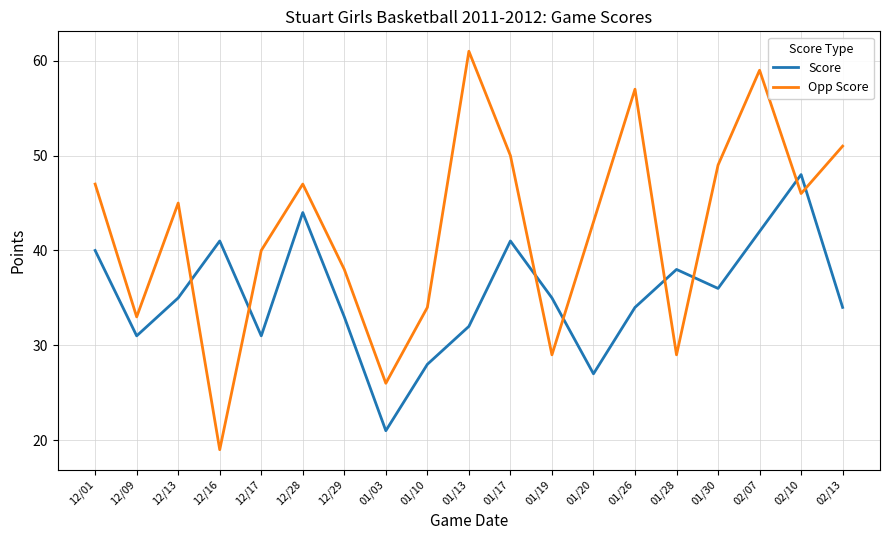

What is the lowest value of the Score series?

21